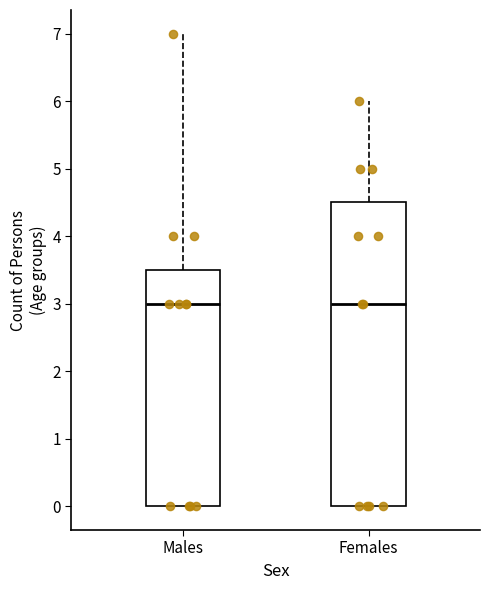

Where is the lower edge of the box for Females on the y-axis? The values are not printed on the chart, so give them approximately, as read against the axis.

0.0